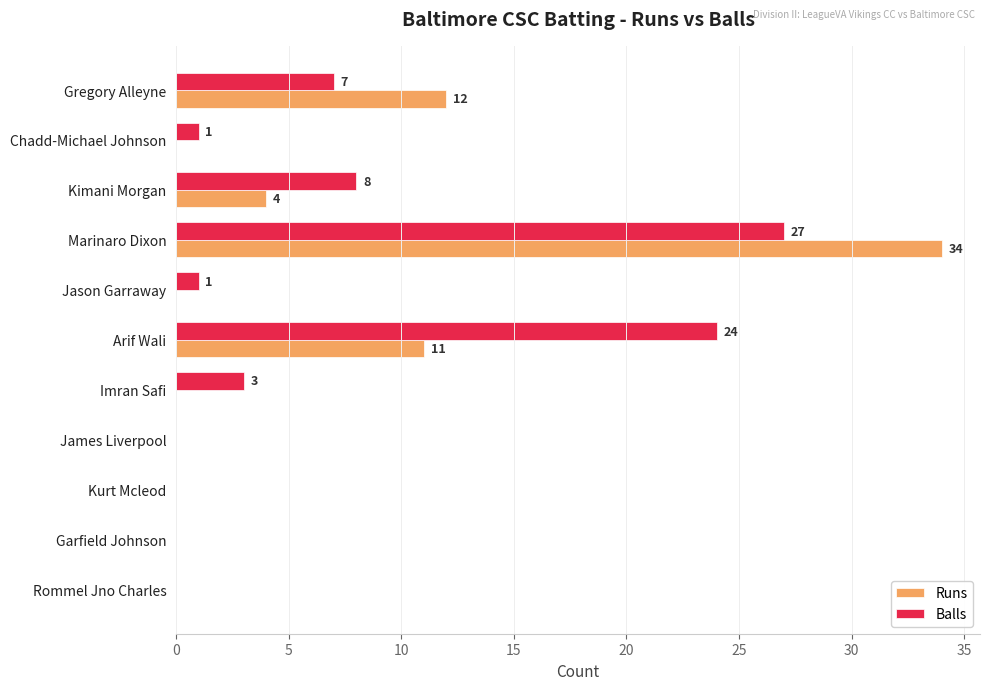

What is the highest value of the Runs series?

34